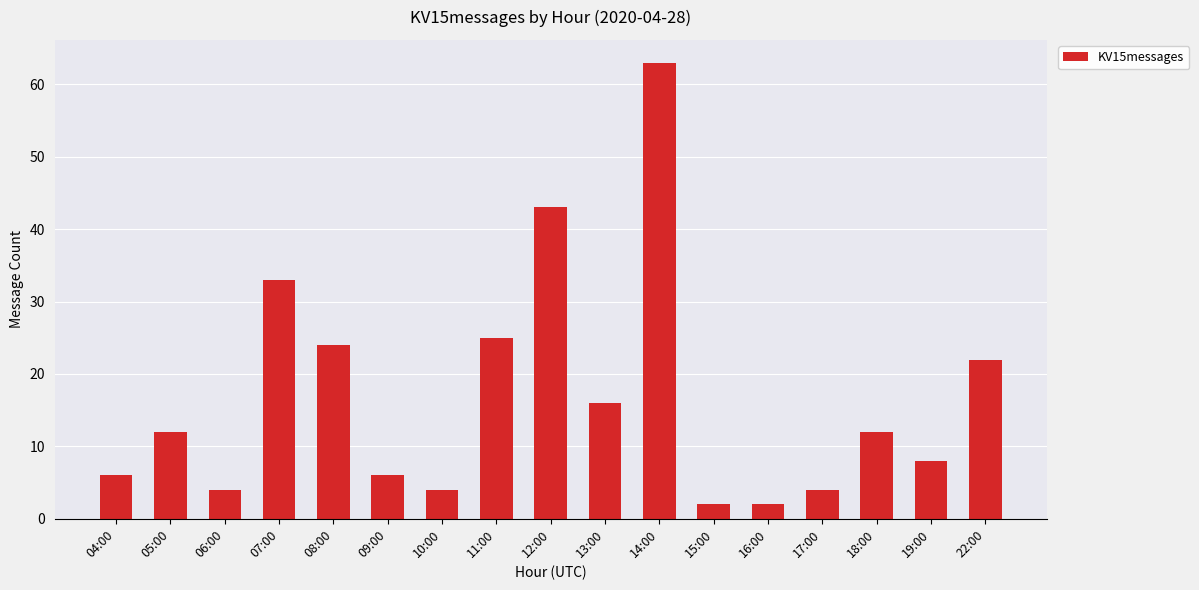

What is the ratio of the value at 17:00 to the value at 06:00?

1.0